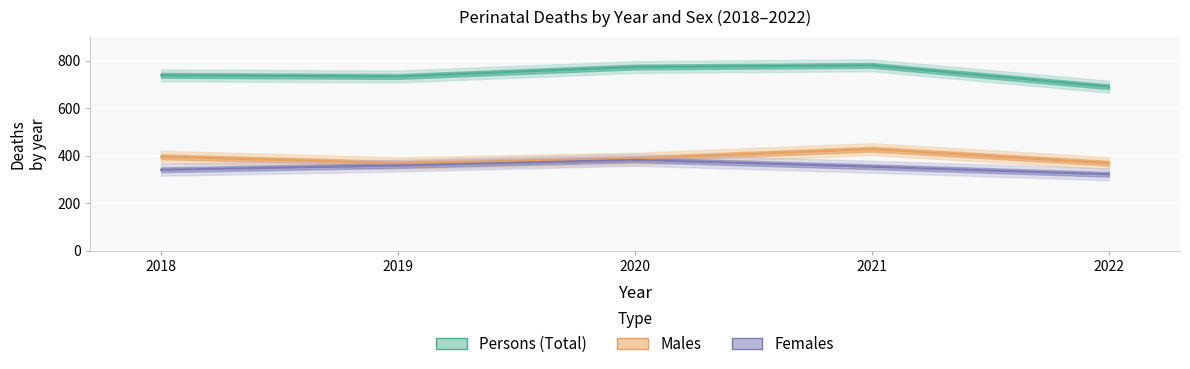

What is the sum of all Females values?

1754